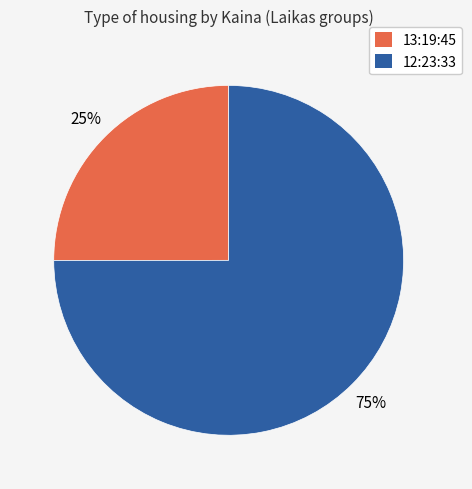

Count the number of slices in the pie.

2